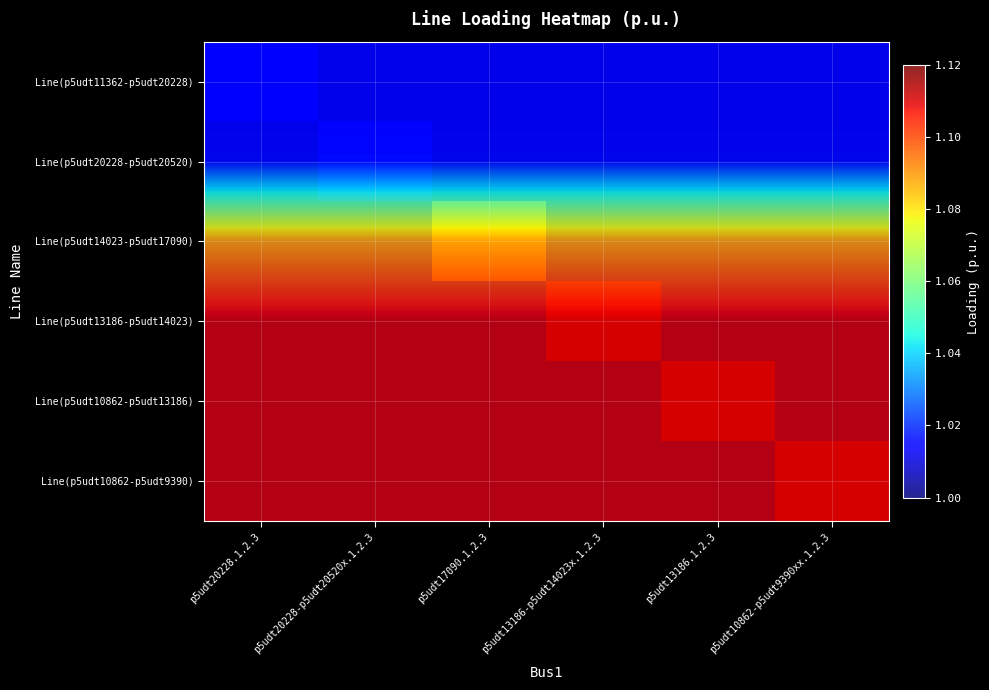

What is the difference between the highest and lowest values at p5udt13186-p5udt14023x.1.2.3?

0.1